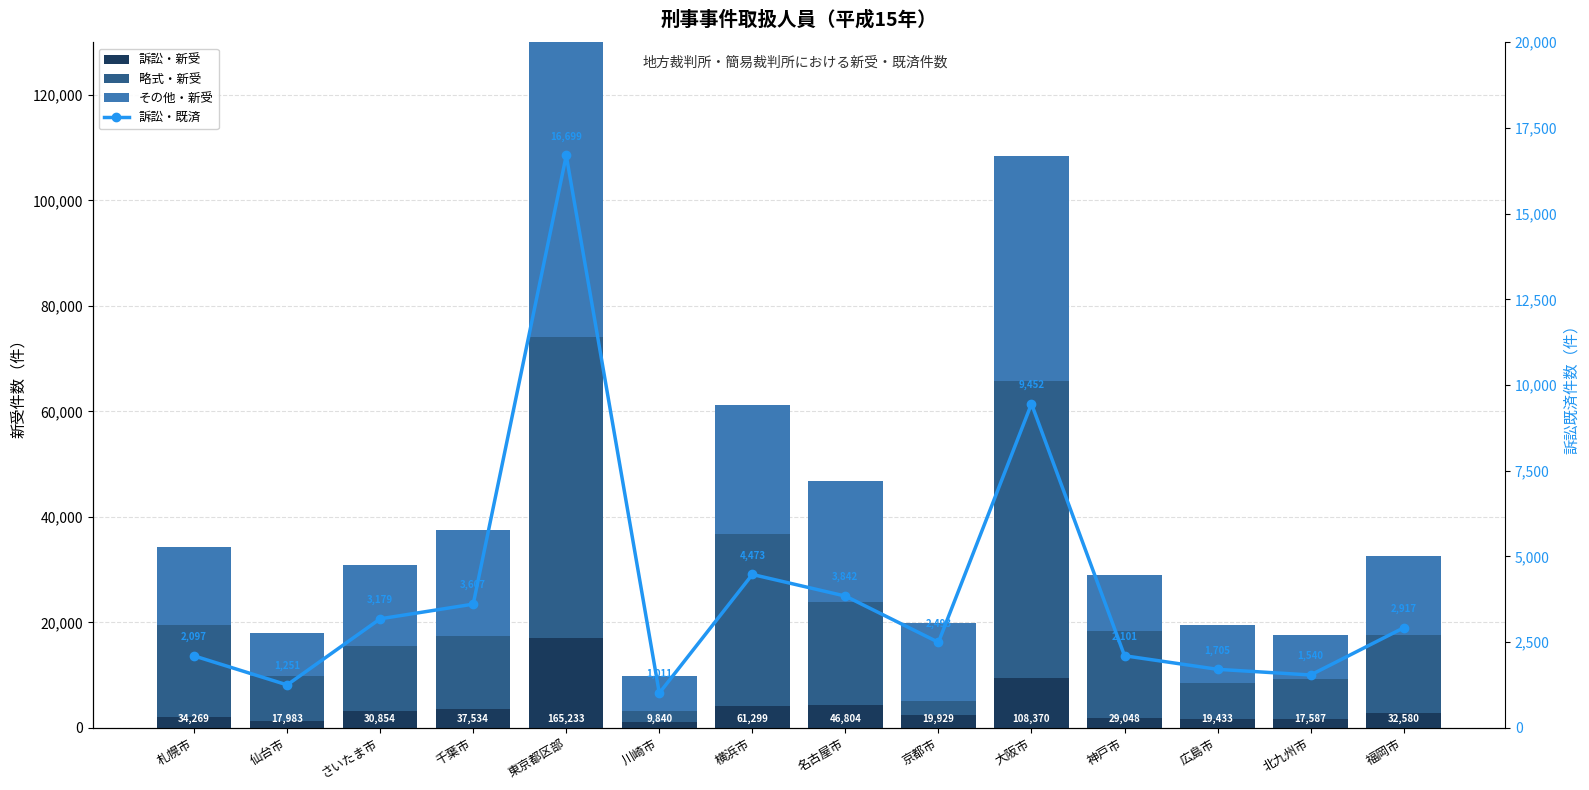

At which label does その他・新受 reach its minimum?

川崎市